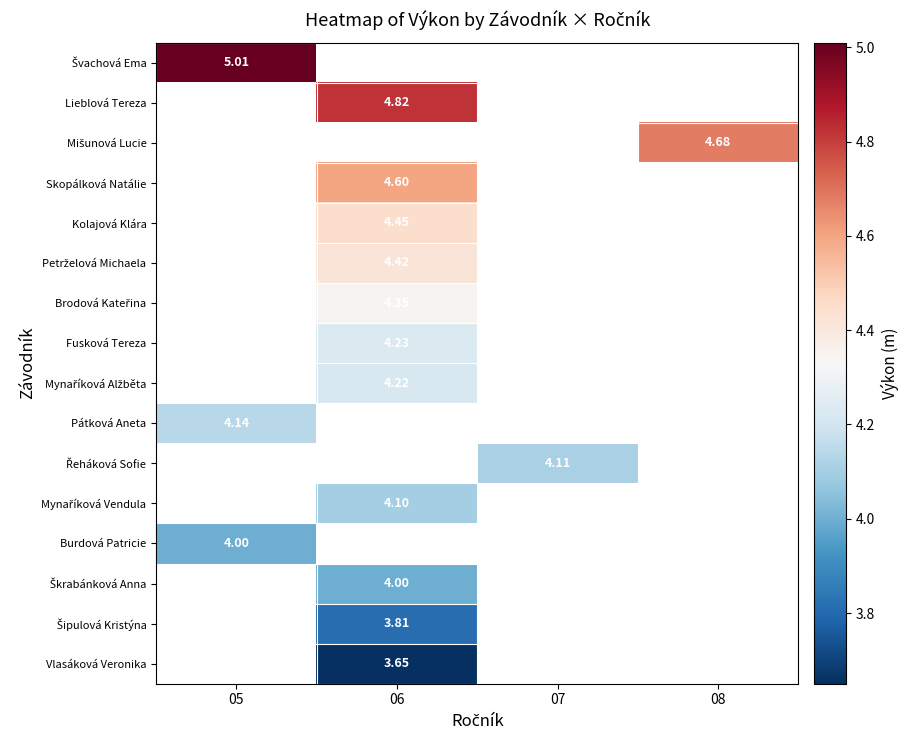

Is it true that Kolajová Klára equals 4.5 at 06?

True